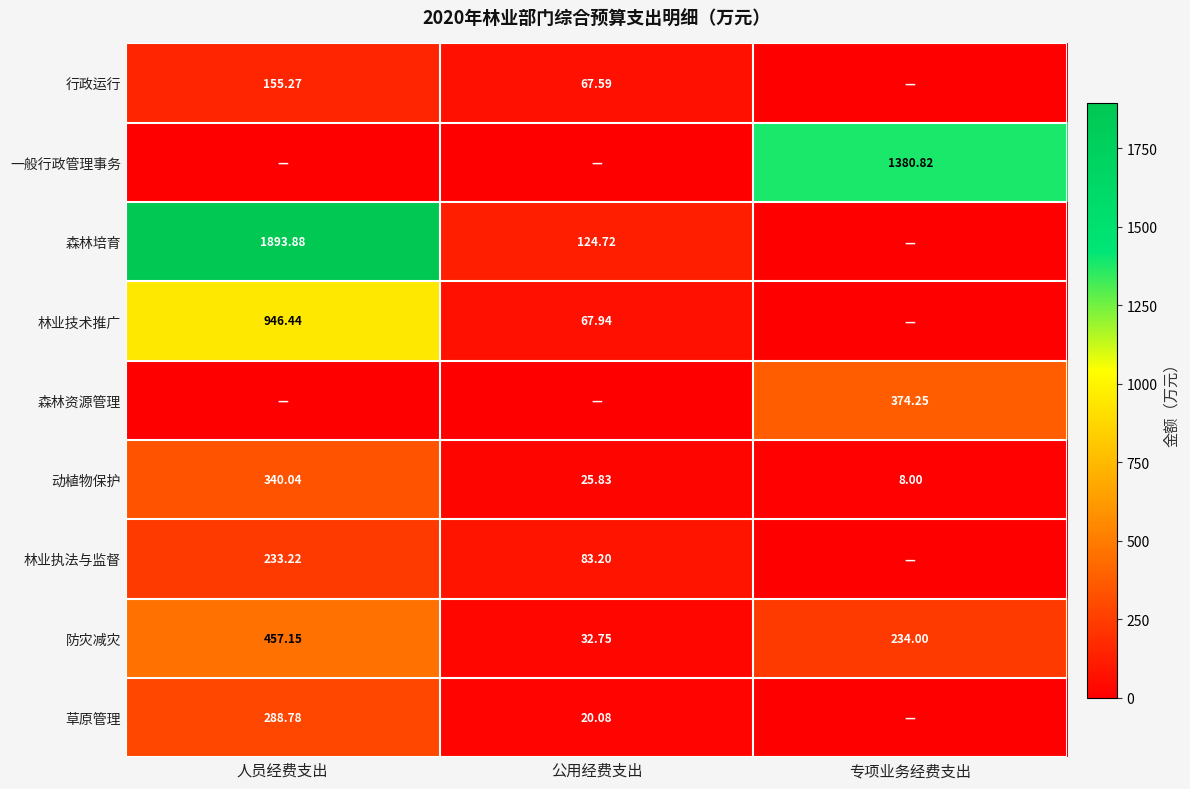

How many distinct data groups are displayed?

9